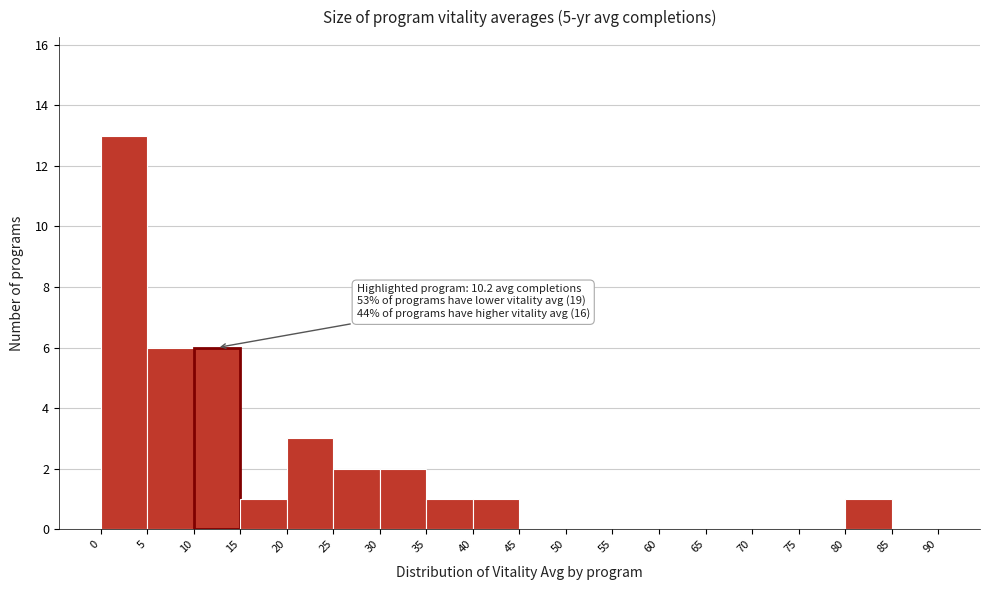

Which range on the x-axis has the tallest bar?

0 to 5